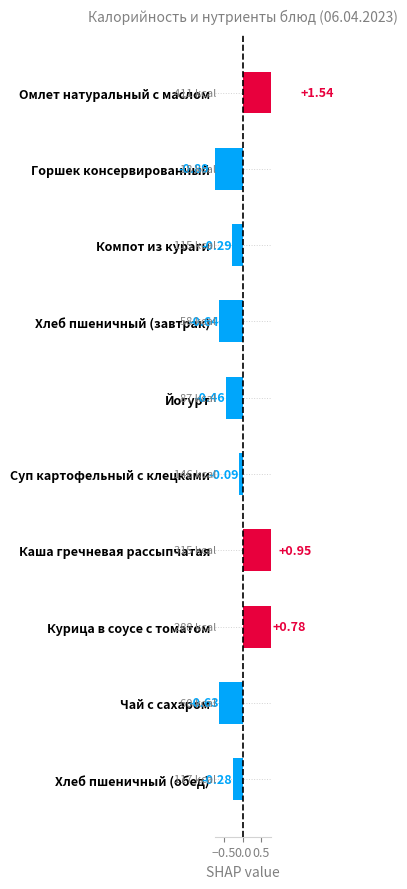

Is it true that the value at Хлеб пшеничный (завтрак) is -0.6?

True